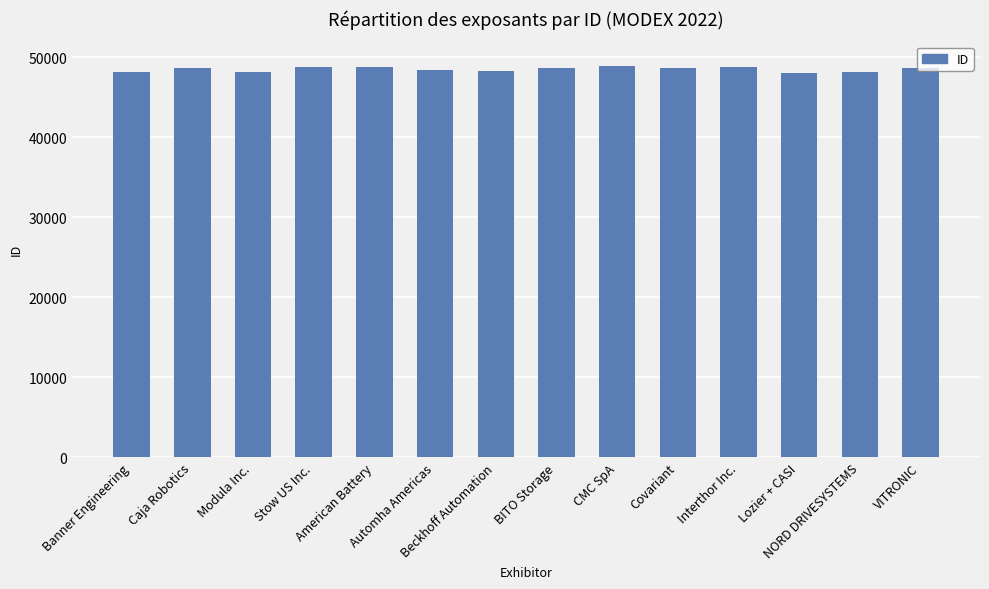

How many values are below 48667?

7